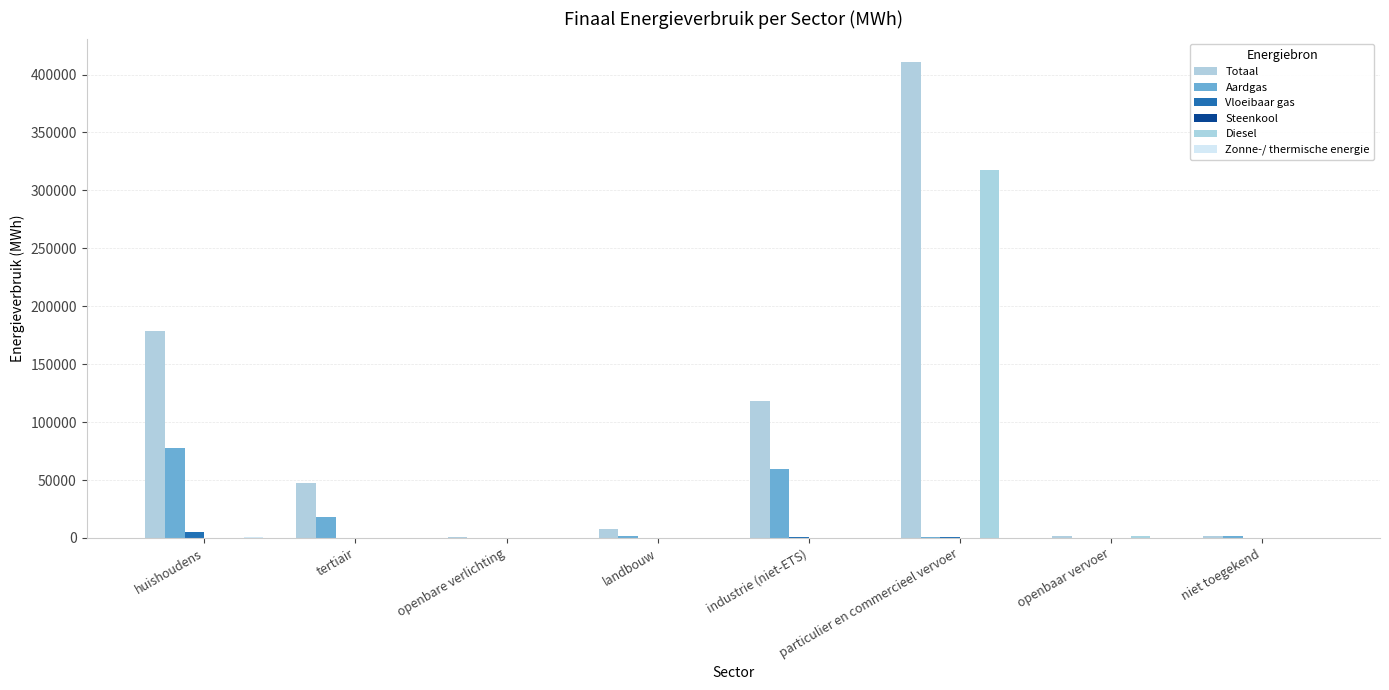

Reading left to right, list all the values displayed in this chart.

Totaal: 178495.8	47520.0	1053.1	7623.7	118531.7	410487.4	1980.6	1703.5
Aardgas: 77796.3	18211.4	0.0	2099.7	59566.0	878.1	0.0	1302.4
Vloeibaar gas: 5054.2	251.0	0.0	35.6	751.7	812.2	0.0	0.0
Steenkool: 0.0	0.0	0.0	314.4	59.2	0.0	0.0	0.0
Diesel: 0.0	0.0	0.0	0.0	0.0	318001.5	1876.3	0.0
Zonne-/ thermische energie: 559.5	4.9	0.0	0.0	0.0	0.0	0.0	0.0